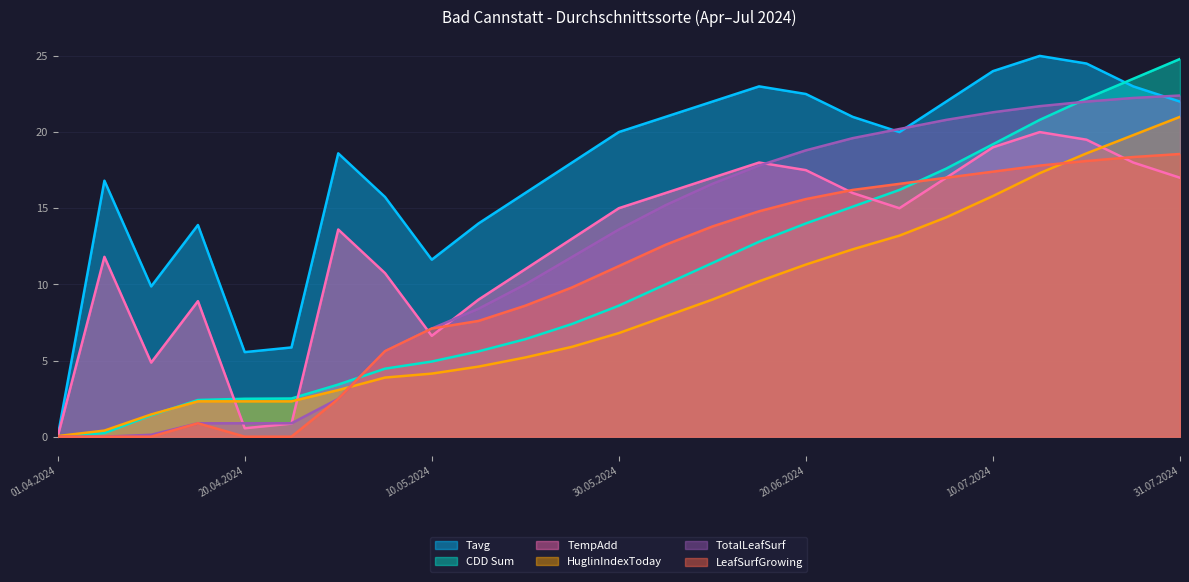

Where is Tavg nearest to the value 12?

10.05.2024